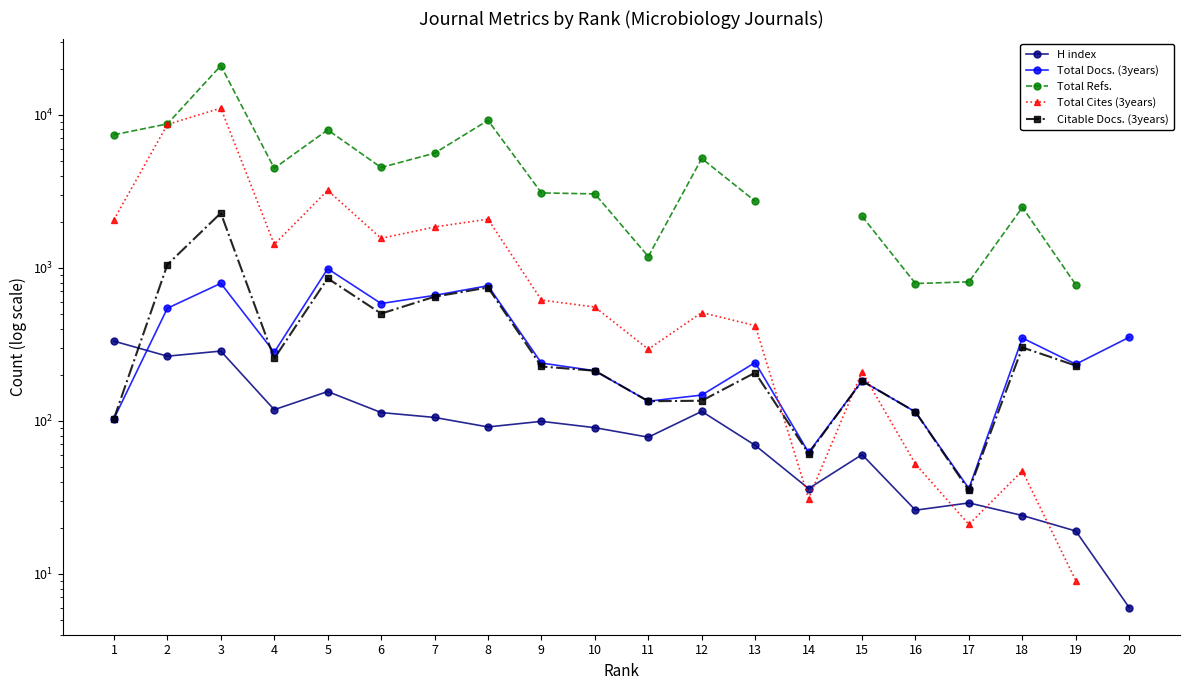

At which category is the sum across all series the highest?

3